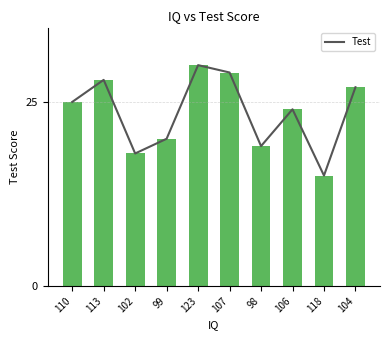

Reading left to right, list all the values displayed in this chart.

110=25	113=28	102=18	99=20	123=30	107=29	98=19	106=24	118=15	104=27